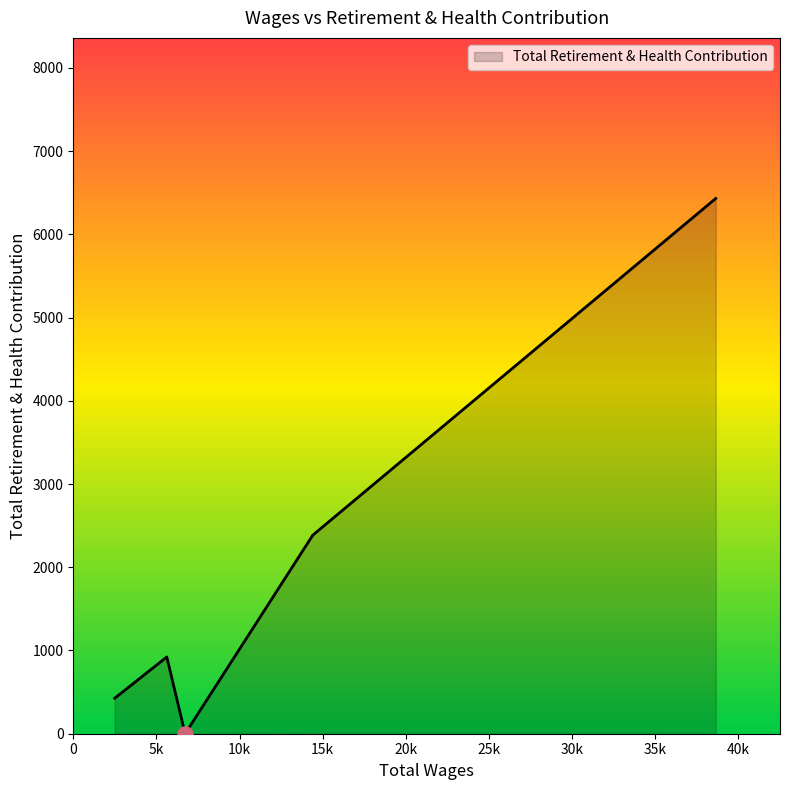

How many interior local valleys (lower than both neighbors) does the data have?

1